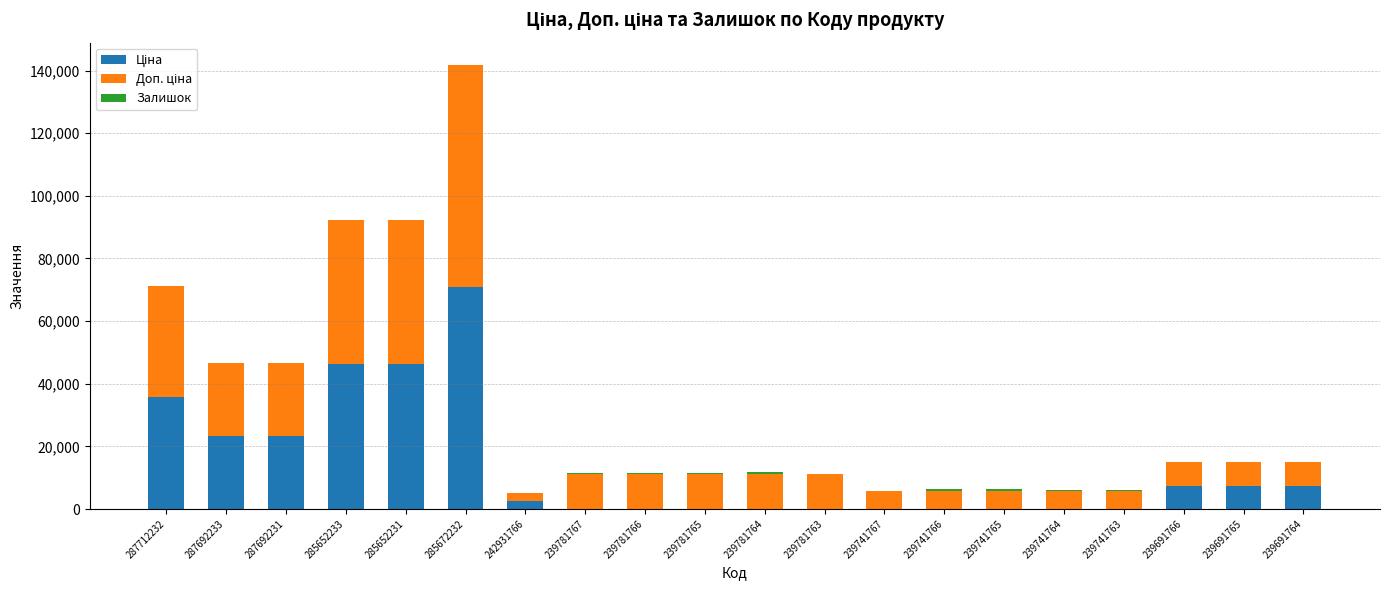

What is the sum of all Доп. ціна values?

354060.1